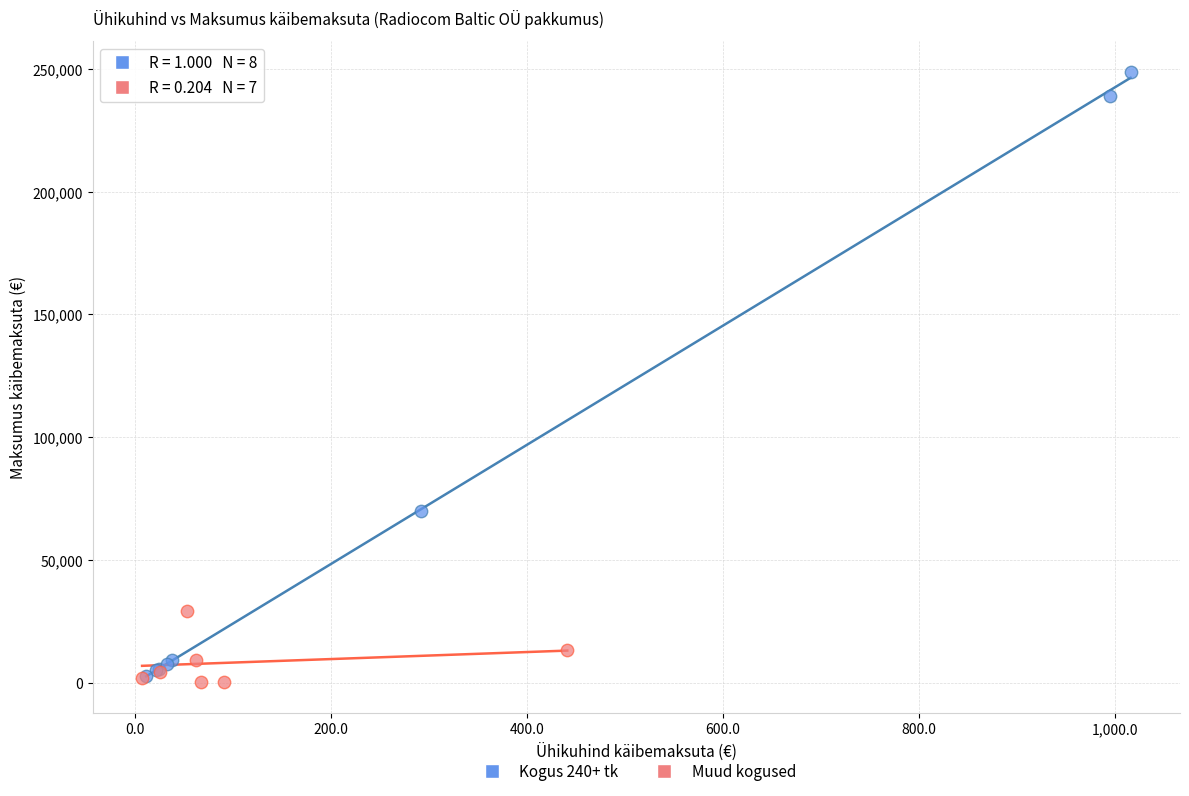

Which series has the widest spread of Y values?

Kogus 240+ tk